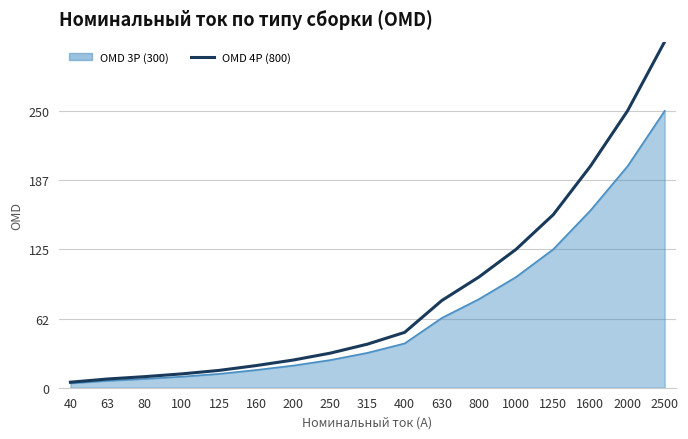

True or false: OMD 3P (300) has a value of 8.0 at 80.

True